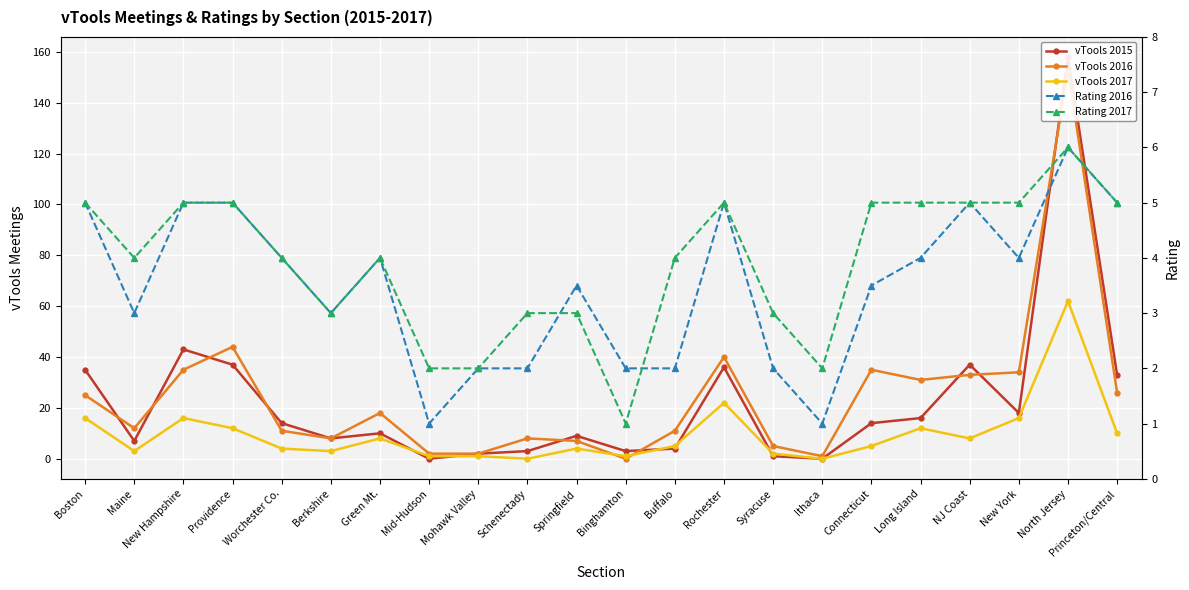

What is the highest value of the Rating 2017 series?

6.0